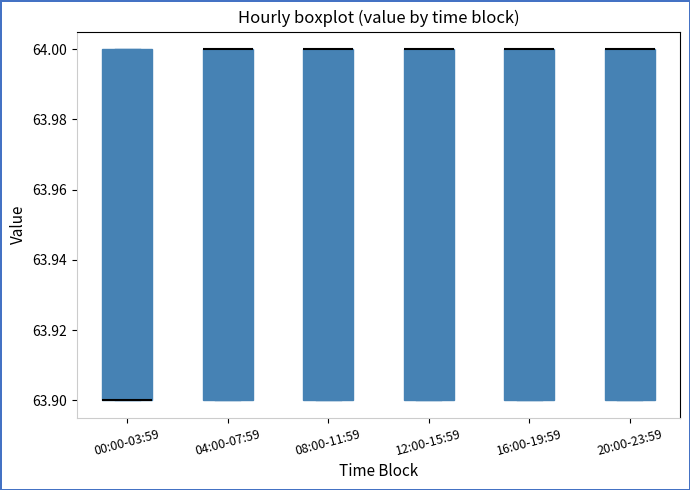

Where is the upper edge of the box for 04:00-07:59 on the y-axis? The values are not printed on the chart, so give them approximately, as read against the axis.

64.0